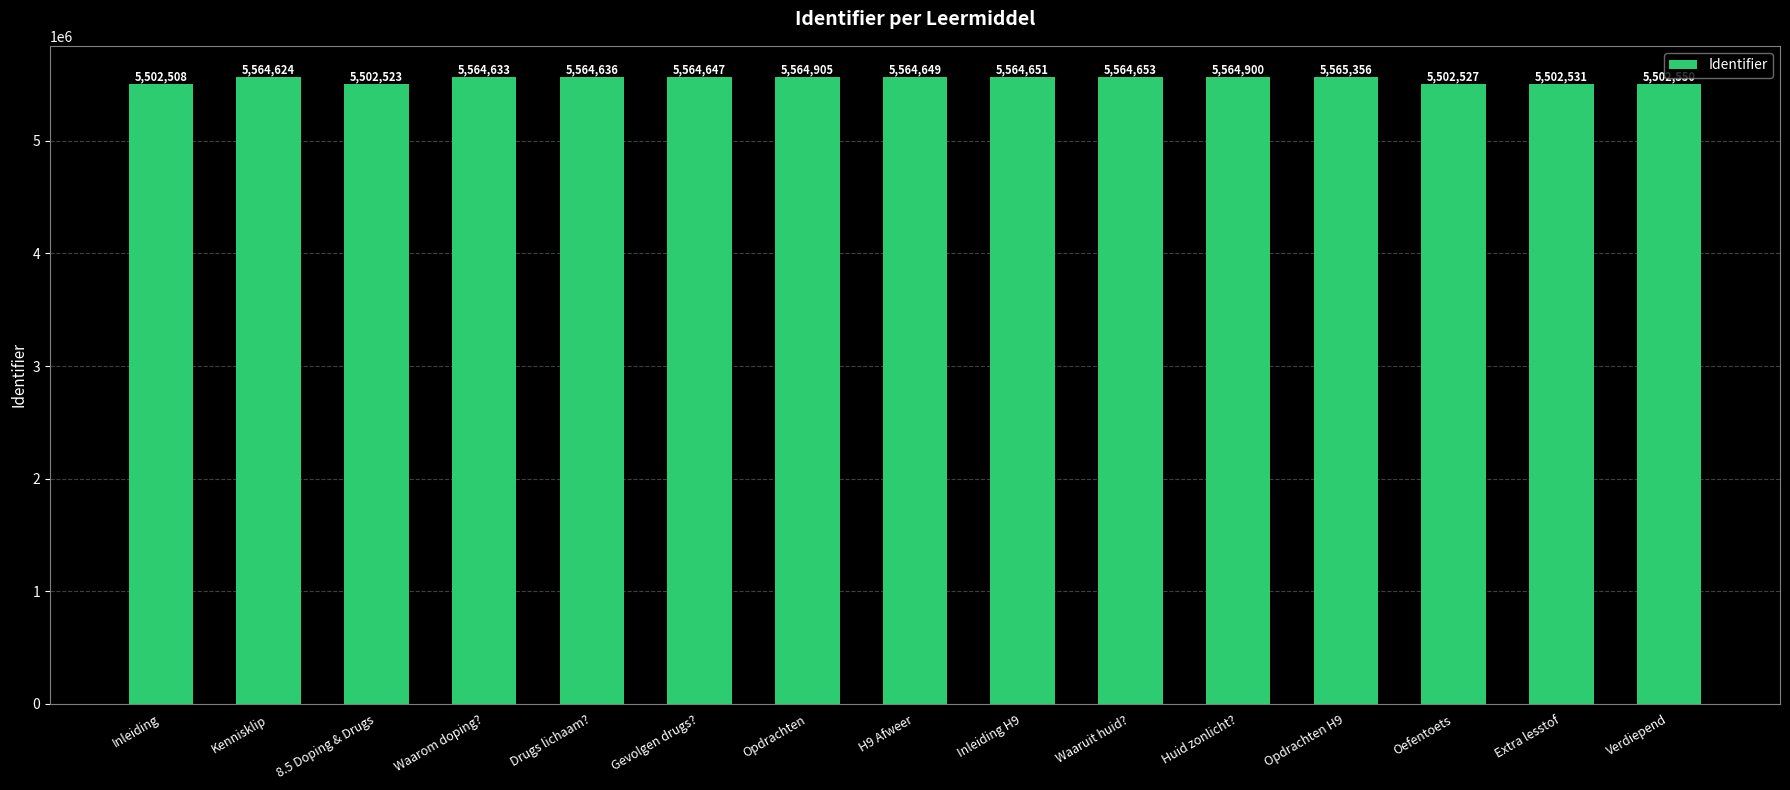

What is the label of the 2nd bar from the left?

Kennisklip